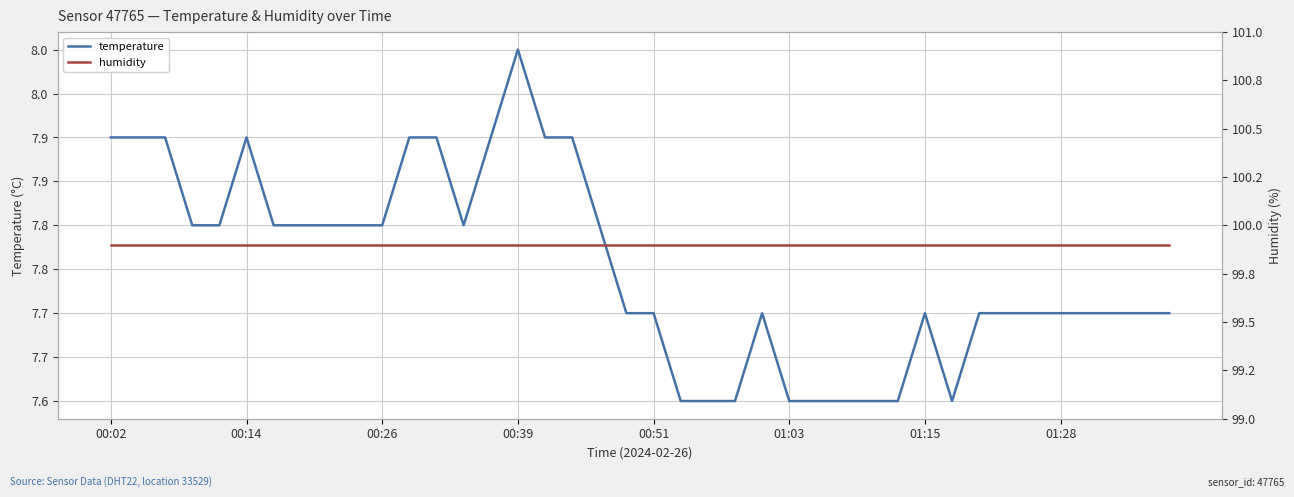

What position from the right is 16?

24